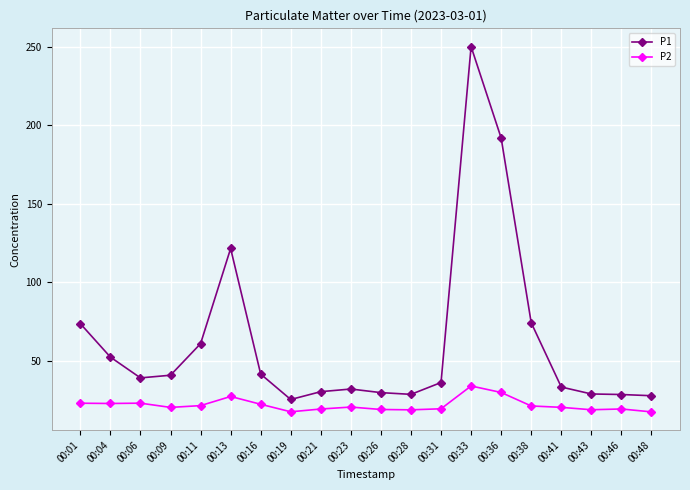

What is the highest value of the P2 series?

33.8